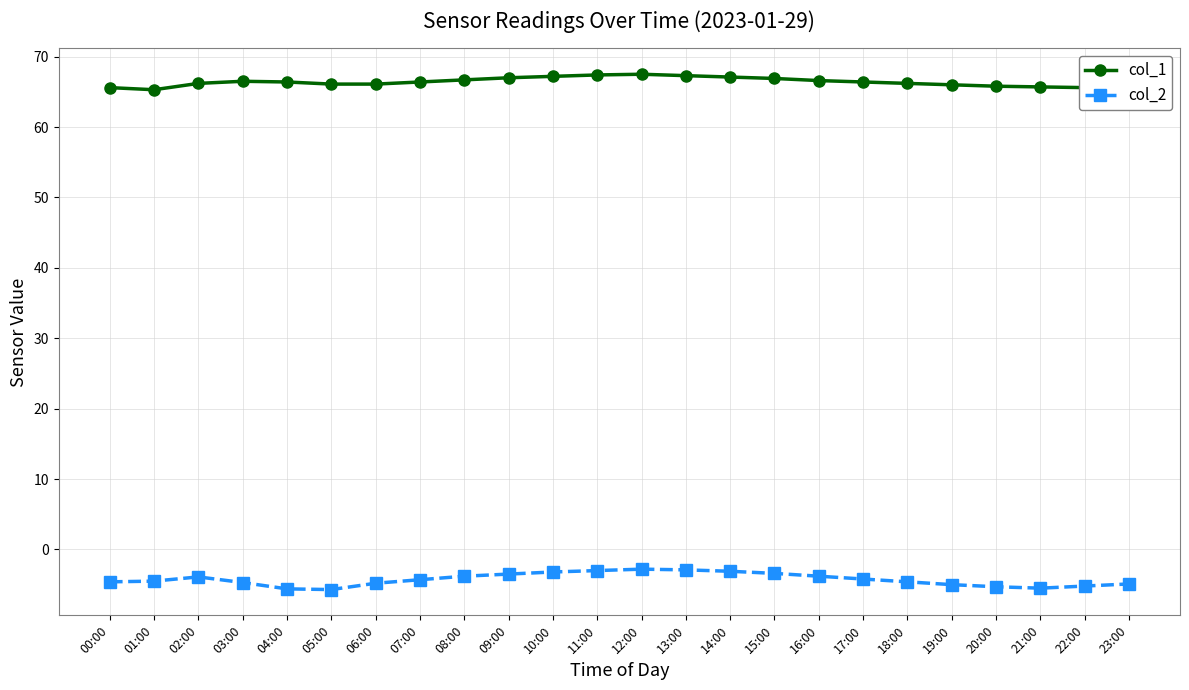

The col_1 series shows 66.1 at 06:00. True or false?

True